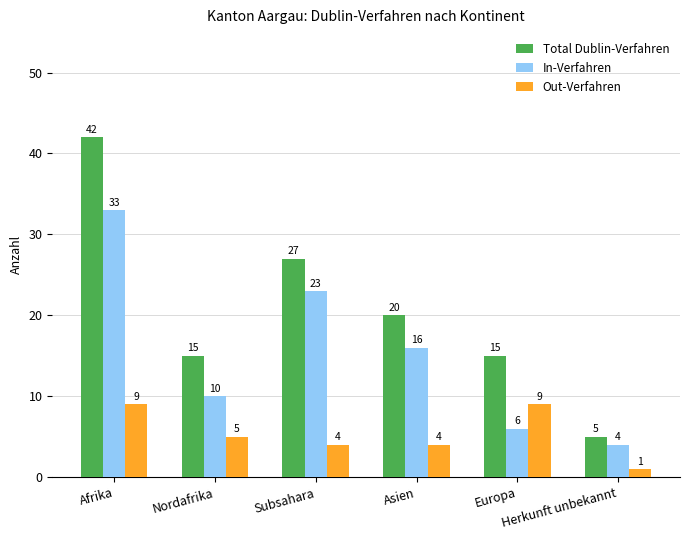

How many bars are there in total?

18